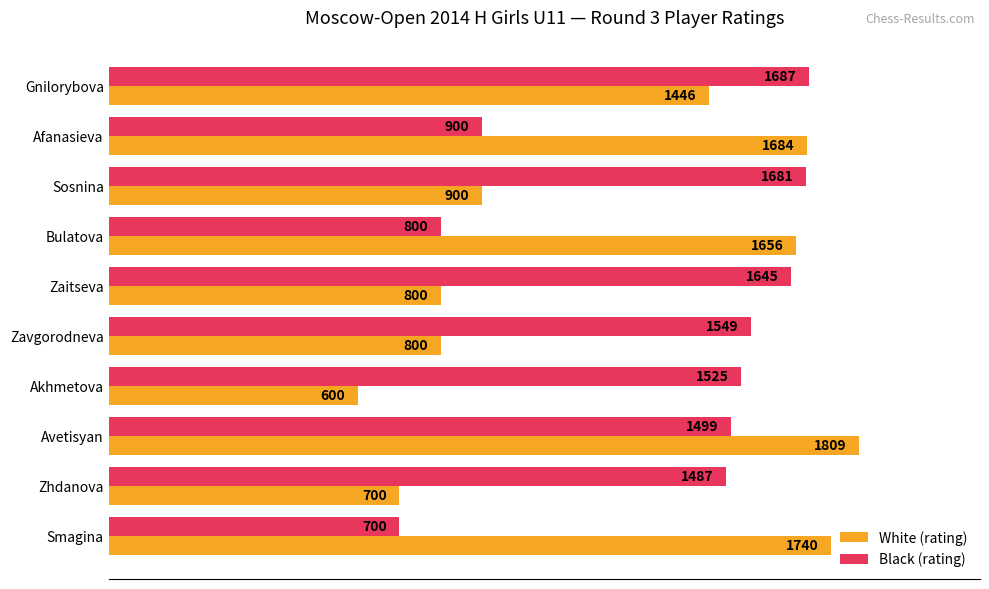

The White (rating) series shows 900 at Sosnina. True or false?

True